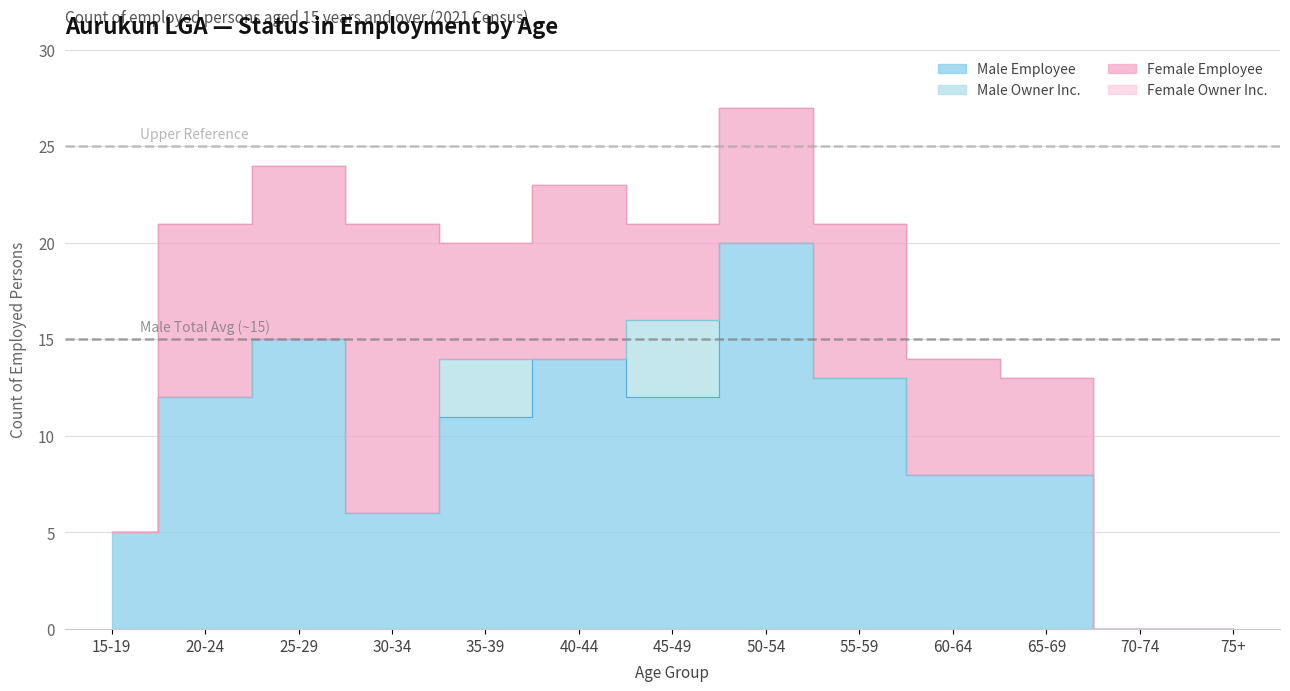

Between 75+ and 25-29, which is larger?

25-29